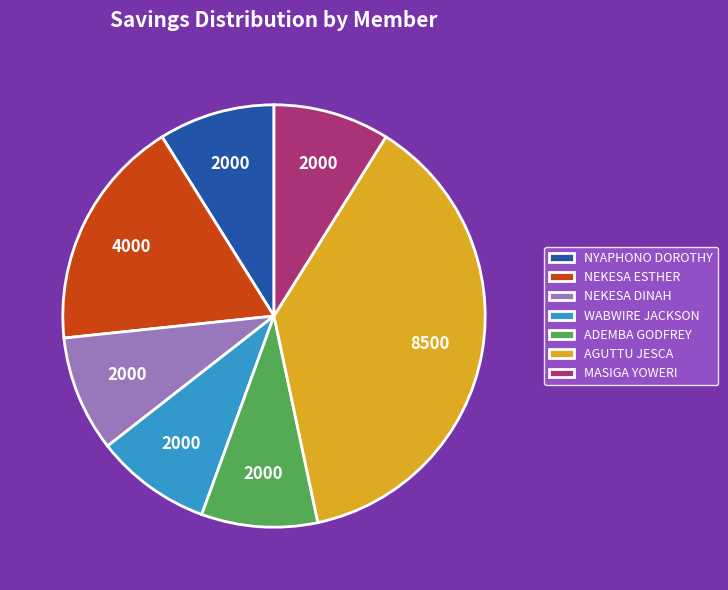

Does any single category account for the majority?

No